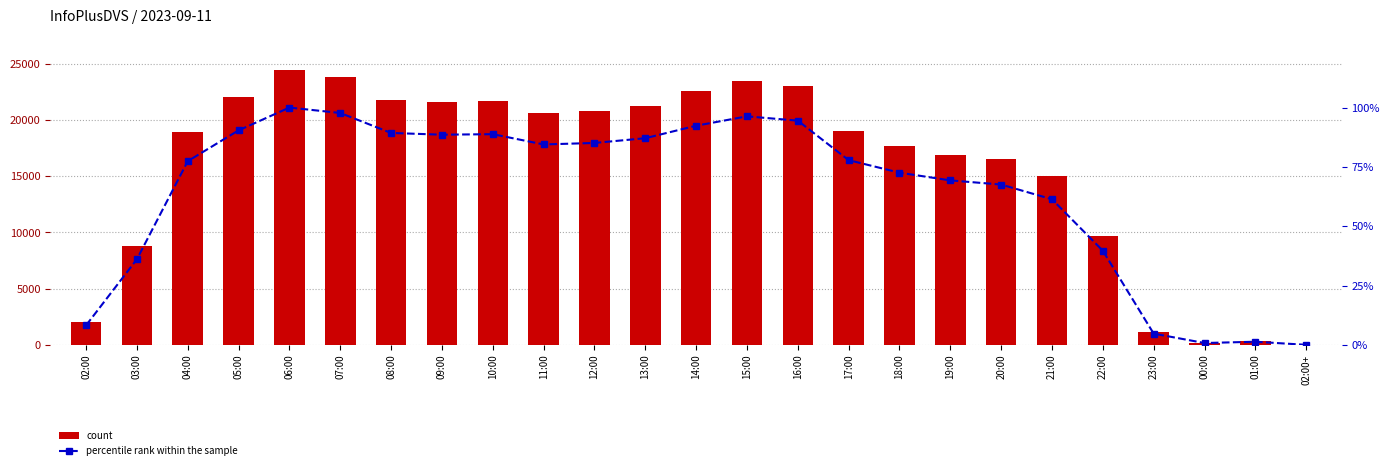

What is the difference between the percentile rank within the sample values at 18:00 and 09:00?

16.0